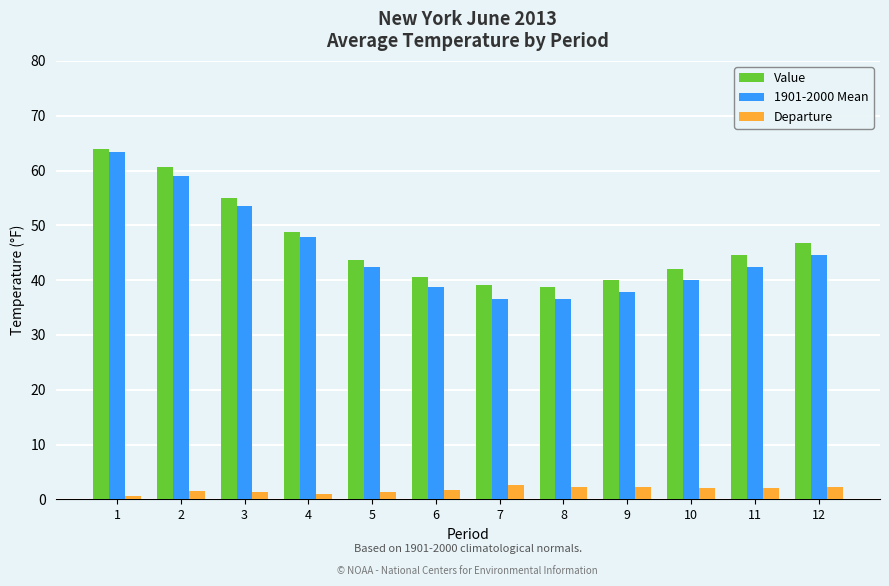

What is the difference between the maximum and minimum values in the 1901-2000 Mean series?

26.8